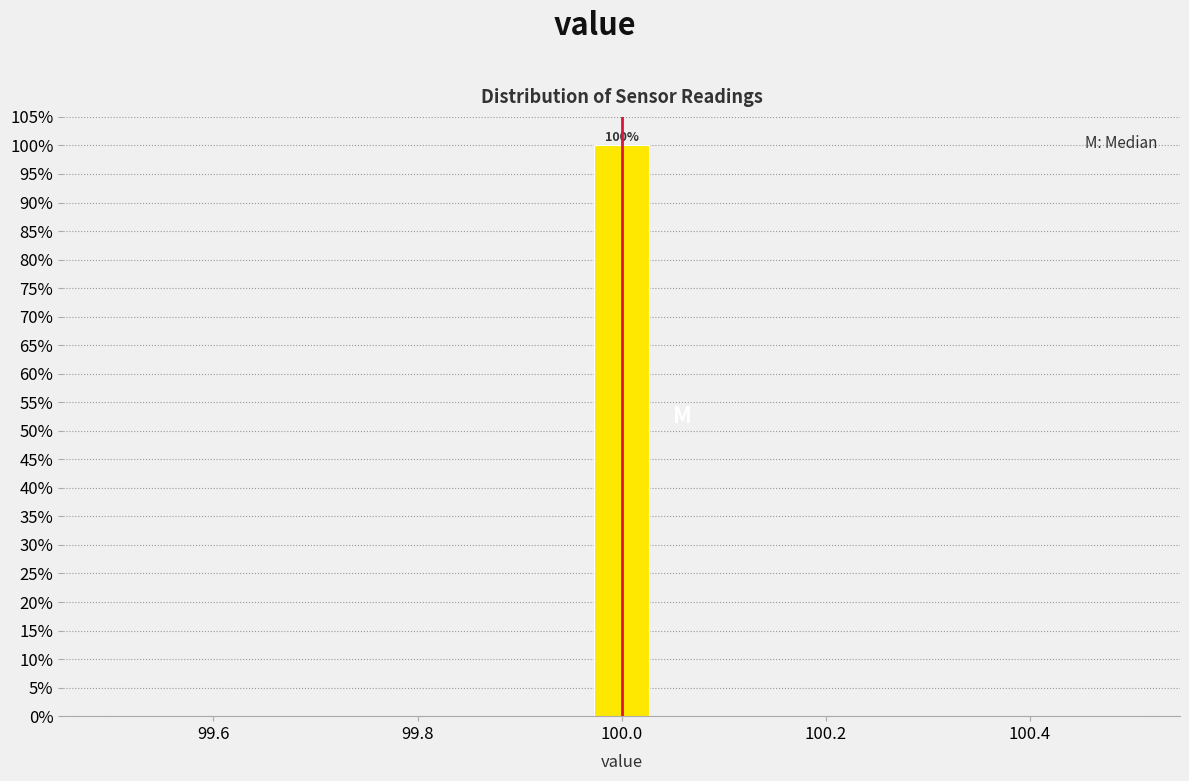

Read against the x-axis, roughly where is the centre of the tallest bar?

100.00